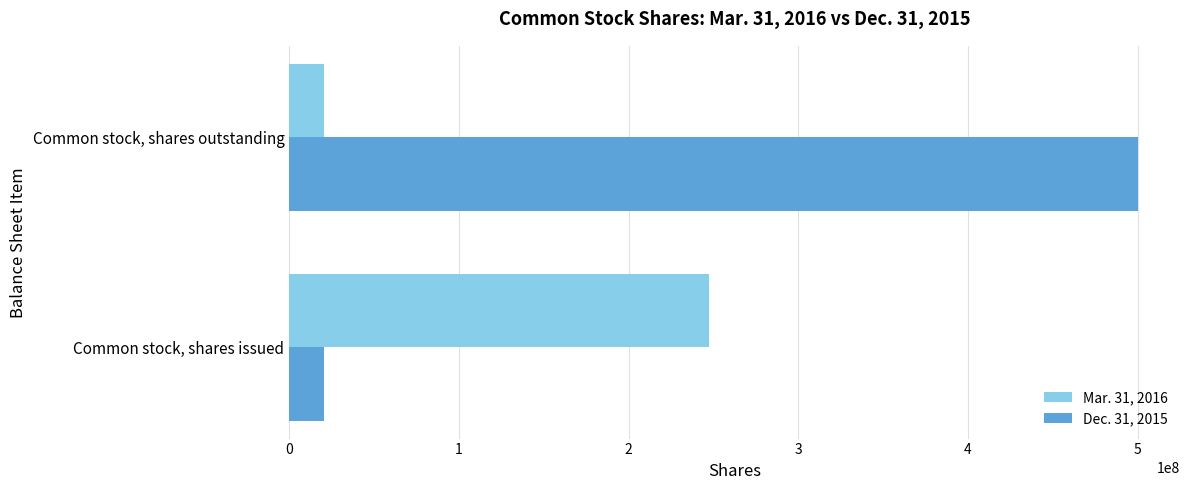

What are all the series names shown in the legend?

Mar. 31, 2016, Dec. 31, 2015